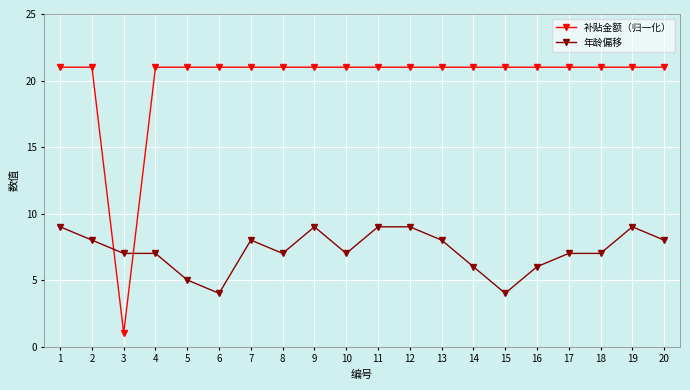

At which label does 补贴金额（归一化） reach its minimum?

3